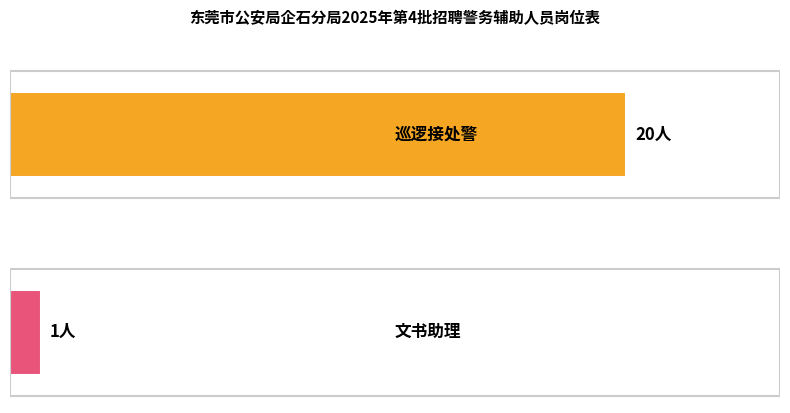

What is the sum of all values?

21